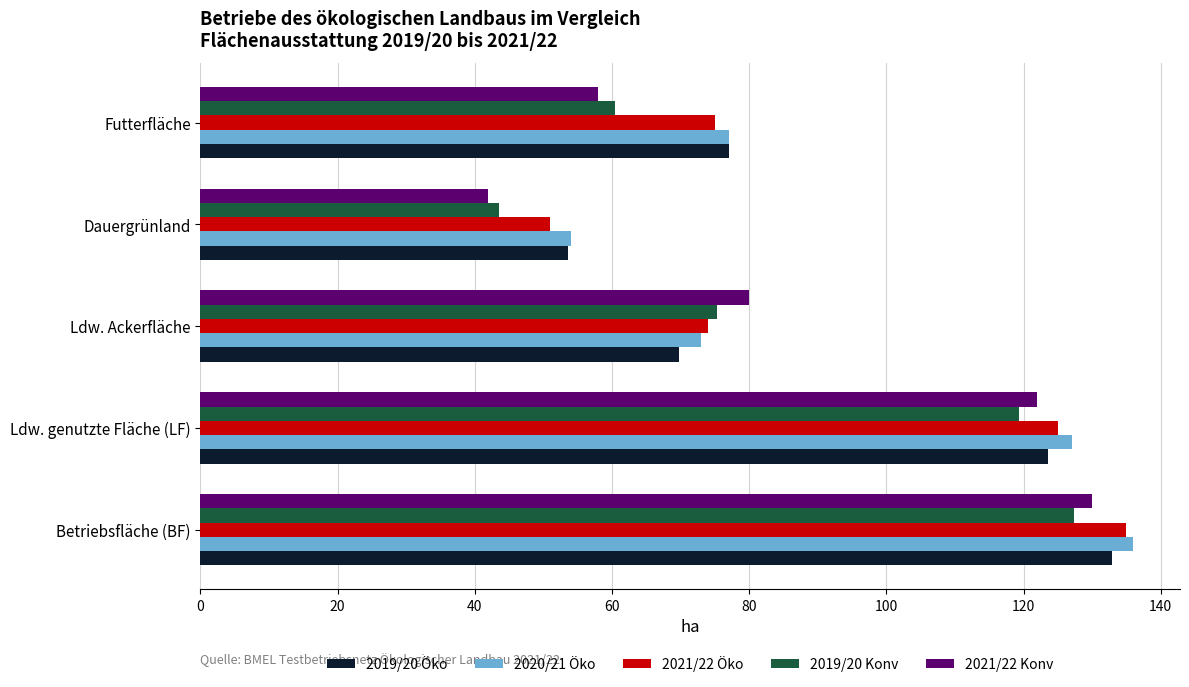

Rank the categories by 2019/20 Öko value from lowest to highest.

Dauergrünland, Ldw. Ackerfläche, Futterfläche, Ldw. genutzte Fläche (LF), Betriebsfläche (BF)